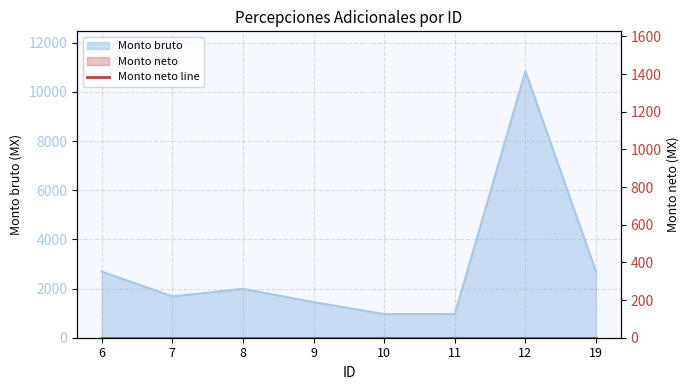

Where is the first local maximum?

8